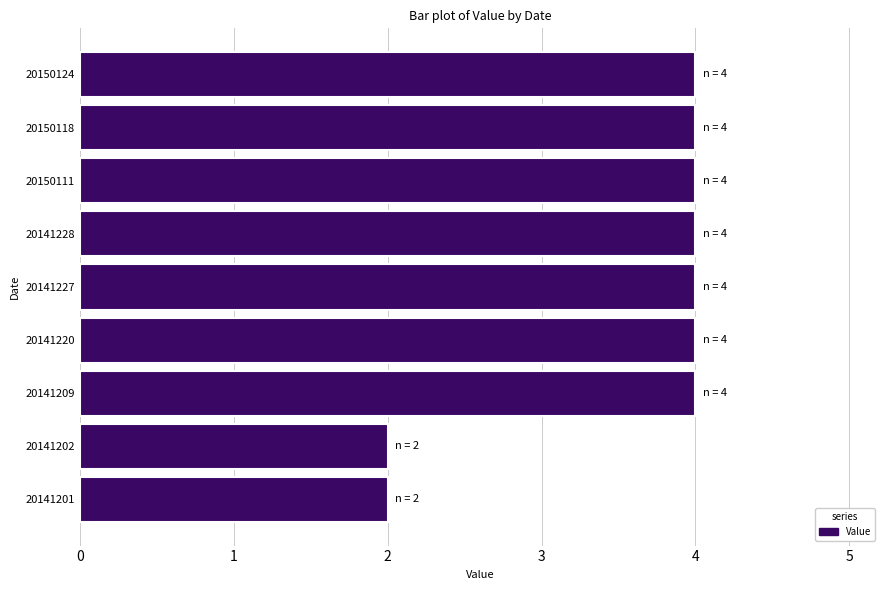

What is the maximum value shown in the chart?

4